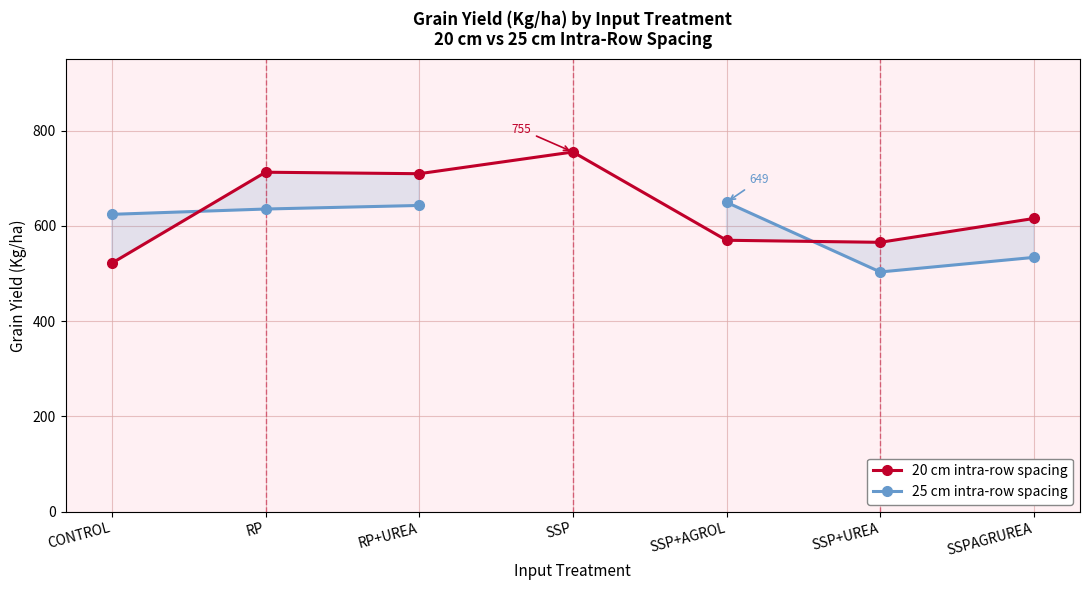

What is the difference between the maximum and minimum values in the 20 cm intra-row spacing series?

233.5